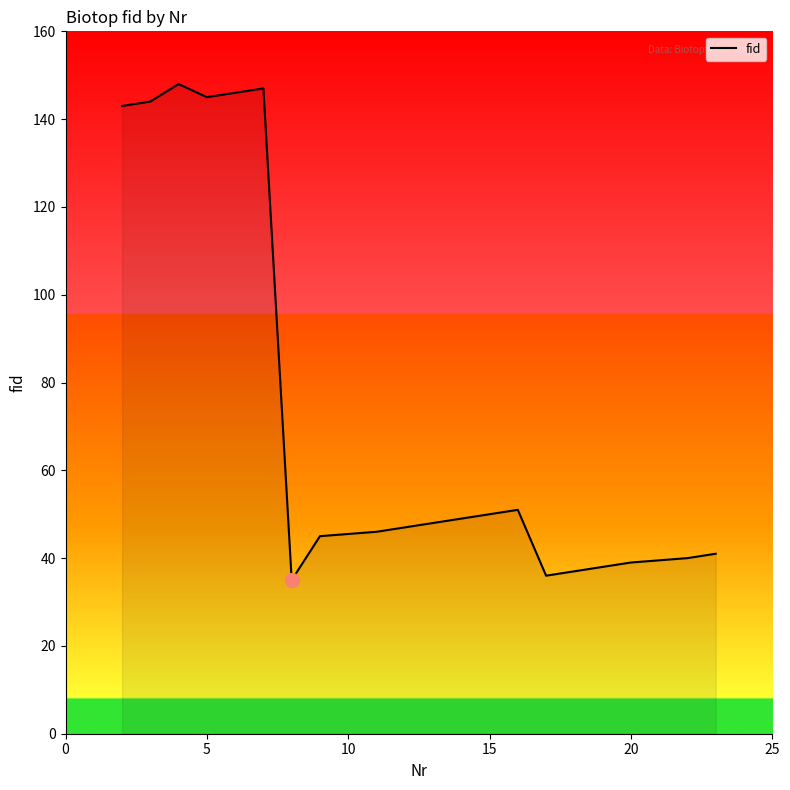

What is the maximum value shown in the chart?

148